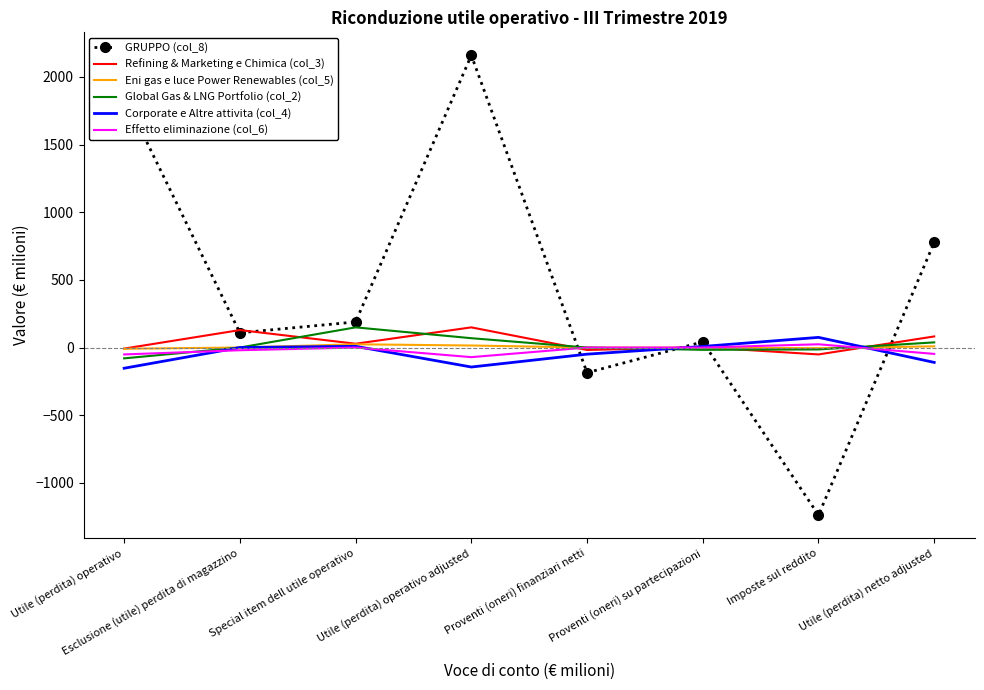

Which category has the lowest value across all series?

Imposte sul reddito